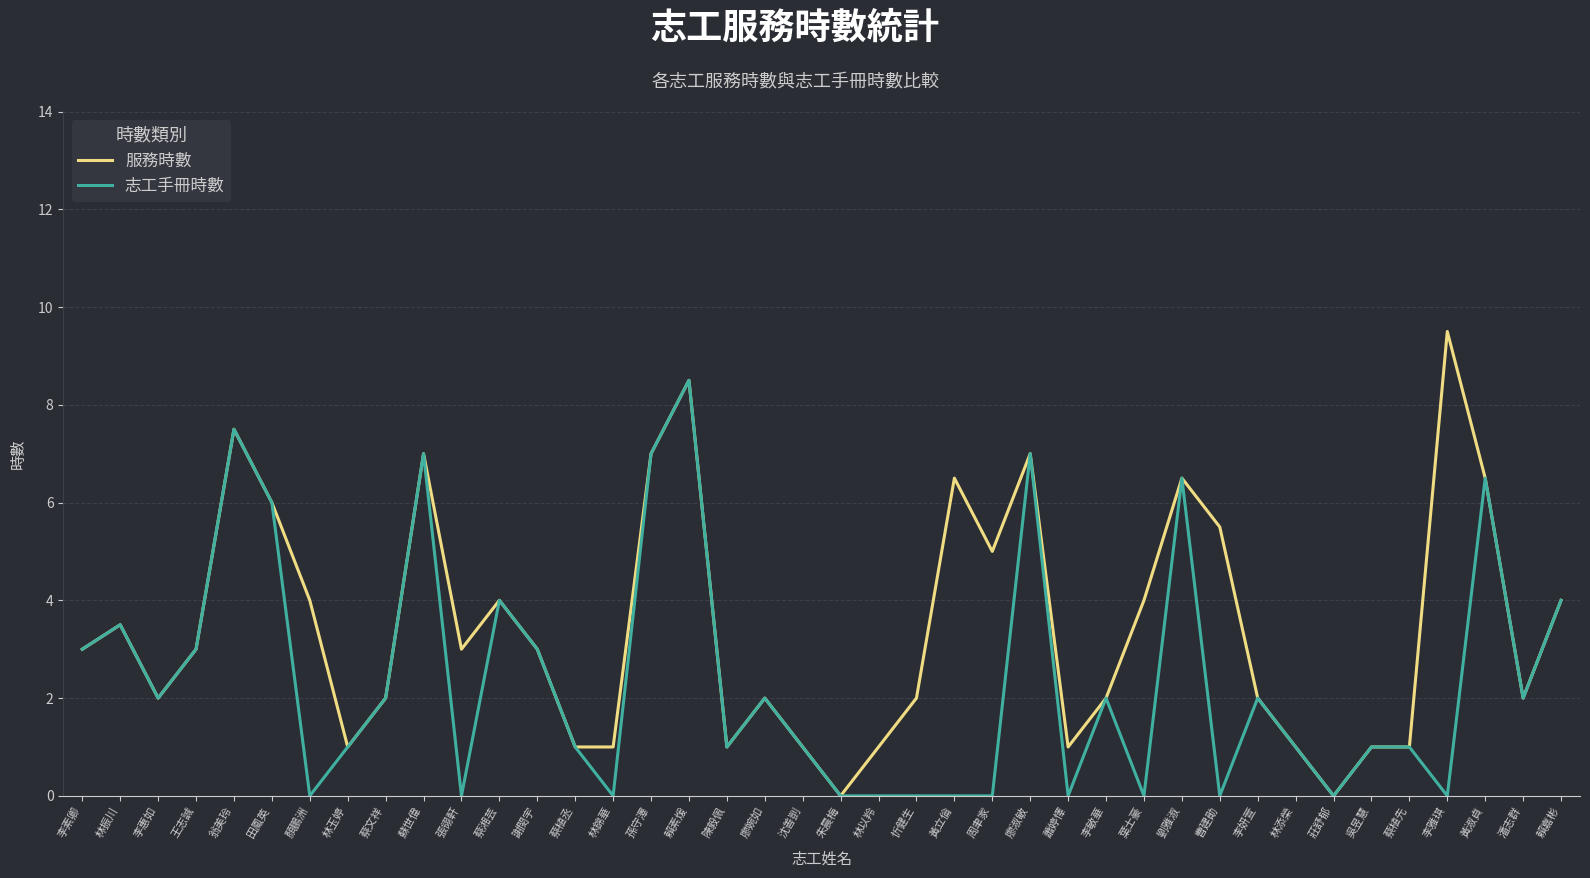

At which category does the chart reach its peak across all series?

李雅琪